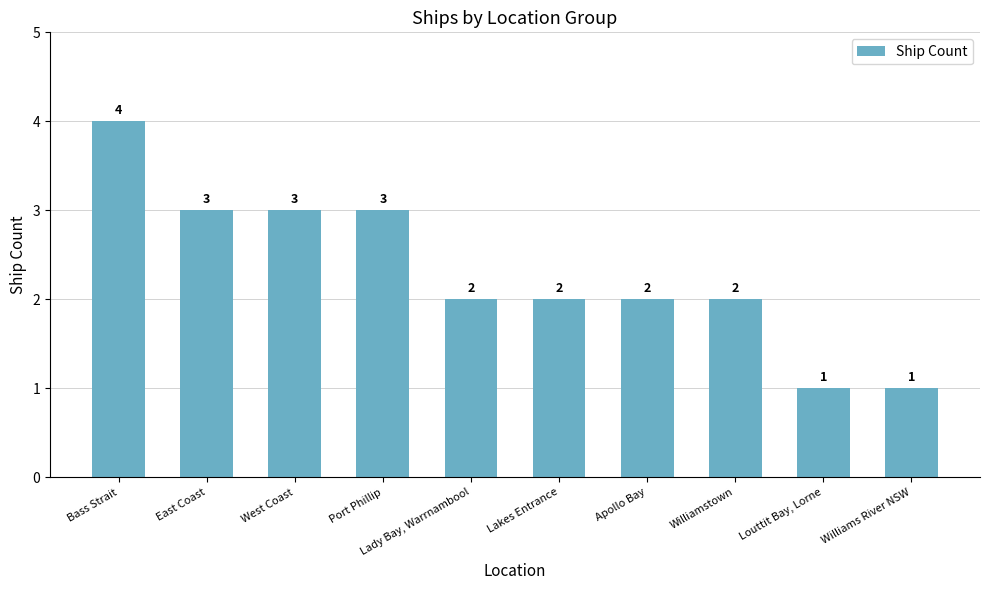

Reading left to right, extract all data points from this chart.

4	3	3	3	2	2	2	2	1	1